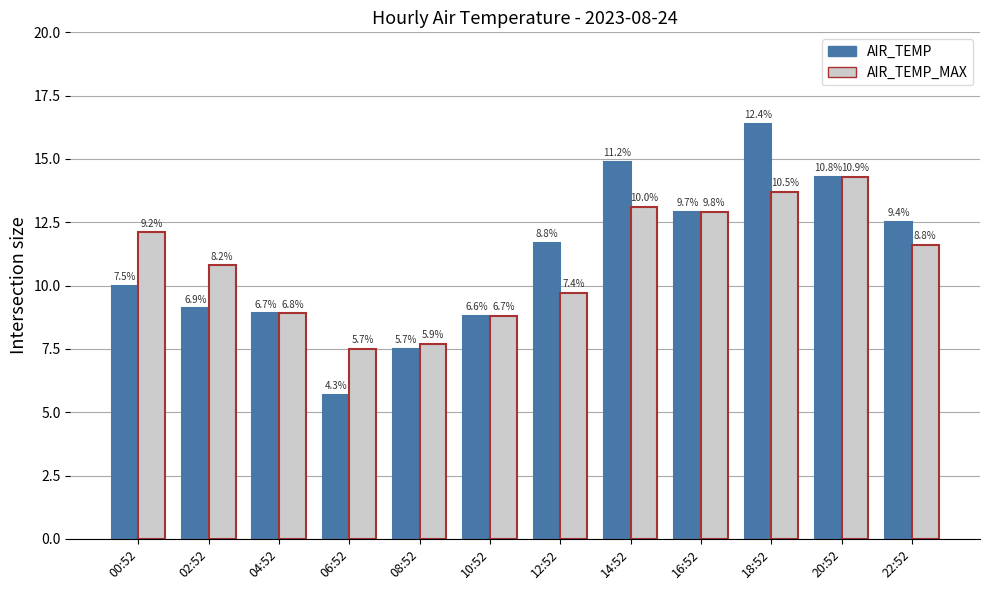

Which series has the largest range (max minus min)?

AIR_TEMP